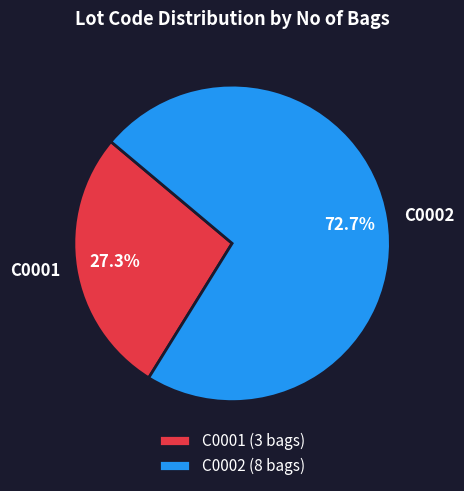

To the nearest percent, what percentage of the pie is C0002?

73%